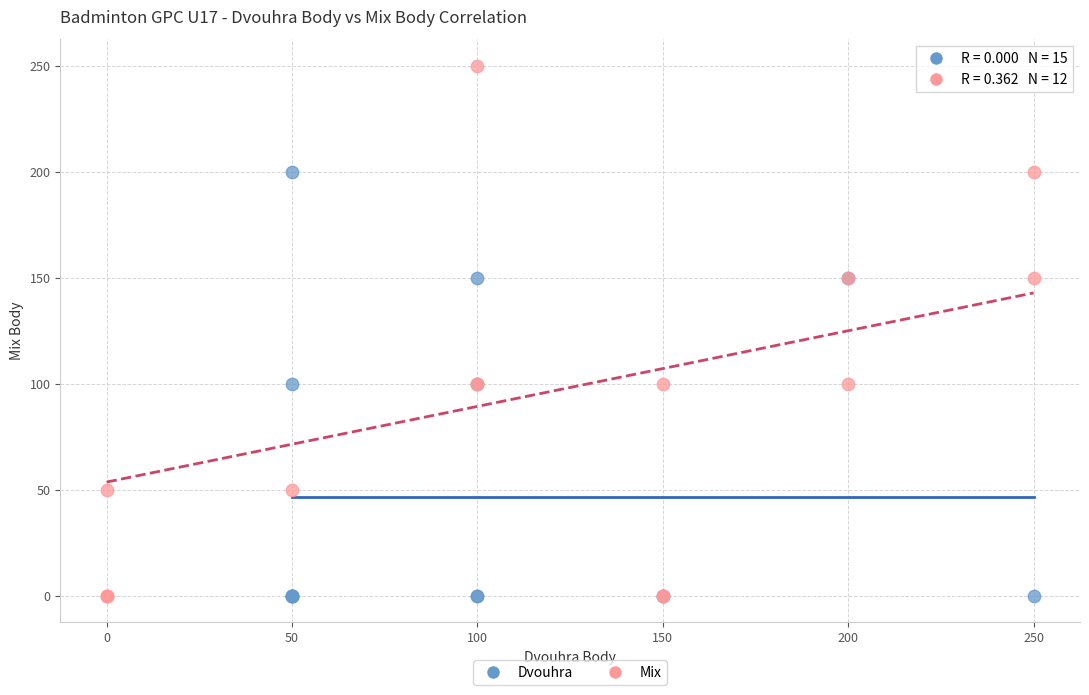

Which series has the largest Y range (max minus min)?

Mix